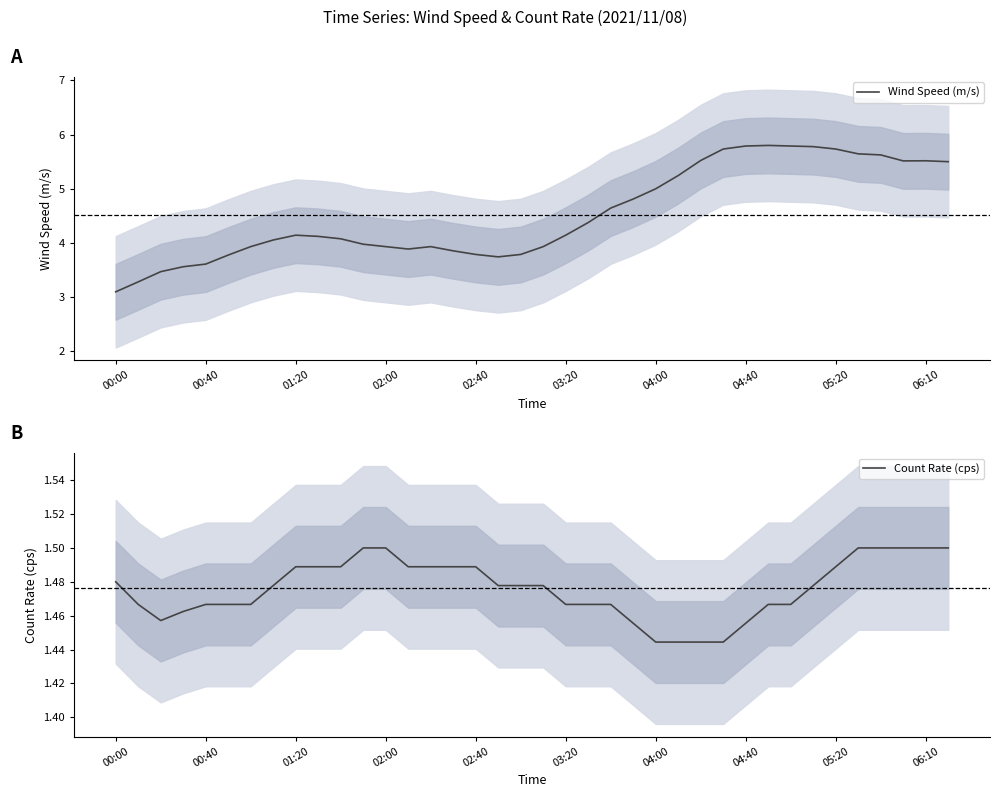

True or false: Count Rate (cps) and Wind Speed (m/s) intersect in this chart.

False